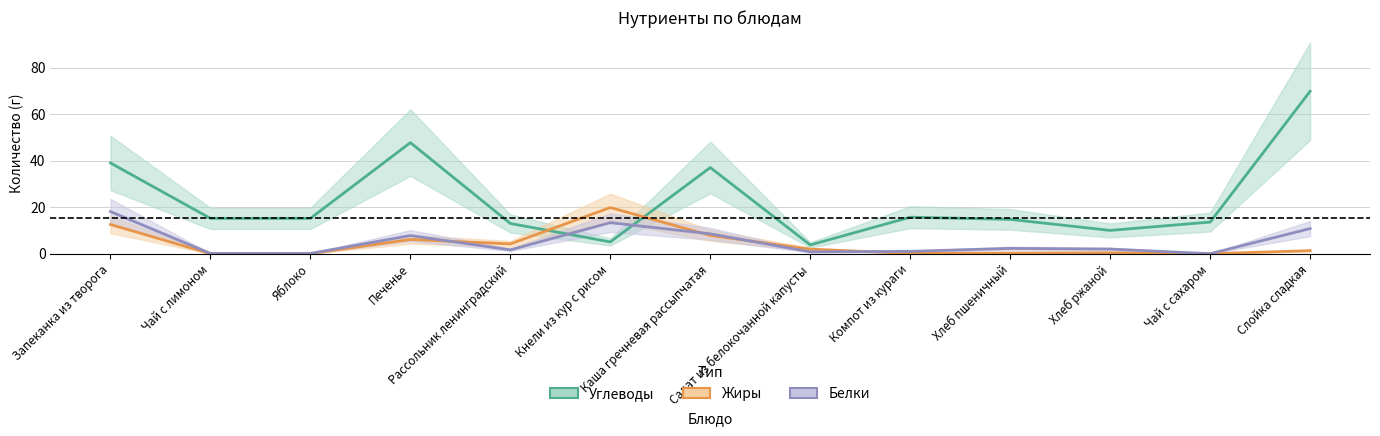

True or false: Жиры has a value of 0.1 at Компот из кураги.

True